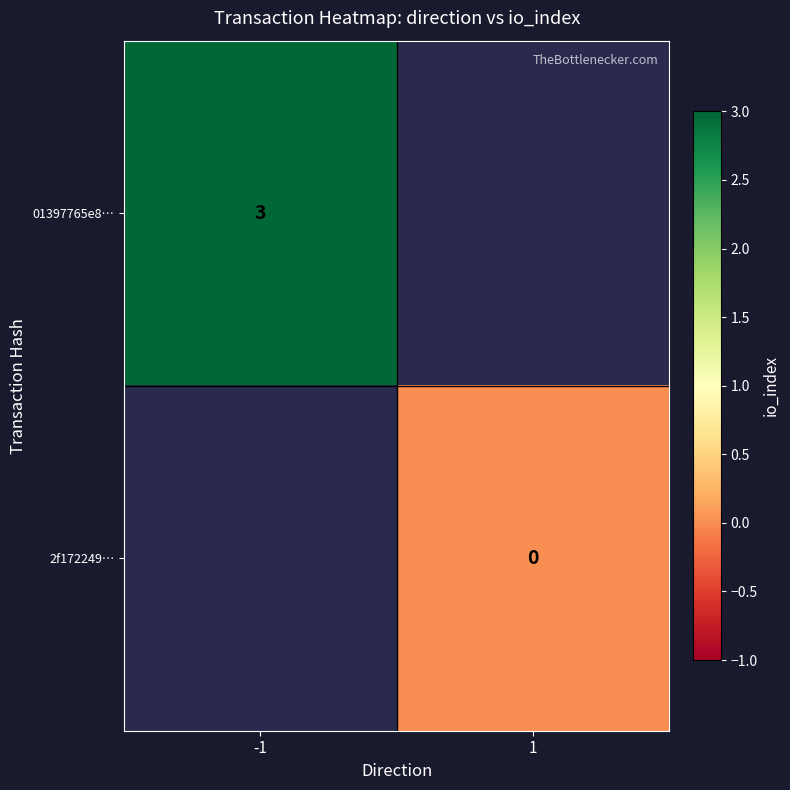

Which series has the widest spread of values?

01397765e8…